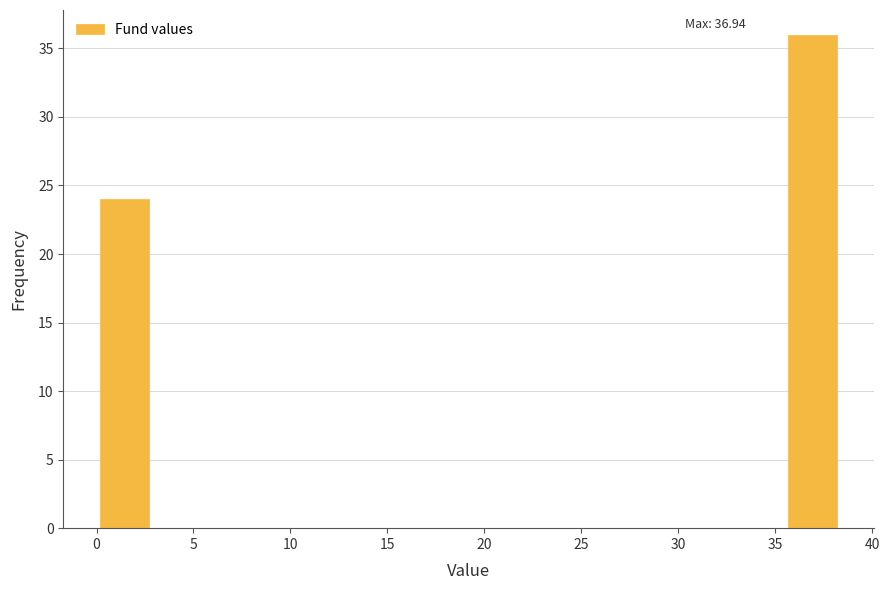

Which range on the x-axis has the tallest bar?

35.5 to 38.0